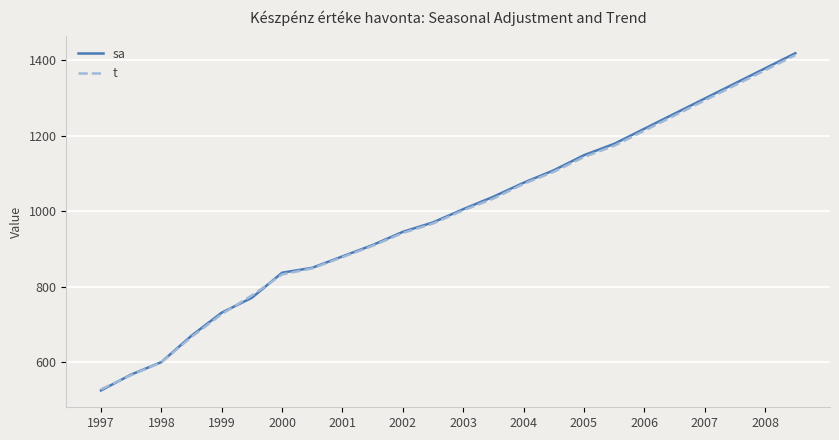

What is the maximum value shown in the chart?

1418.0